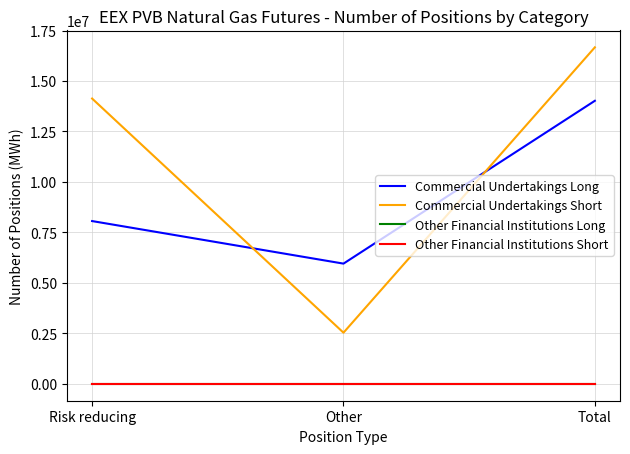

Does the chart have visible grid lines?

Yes